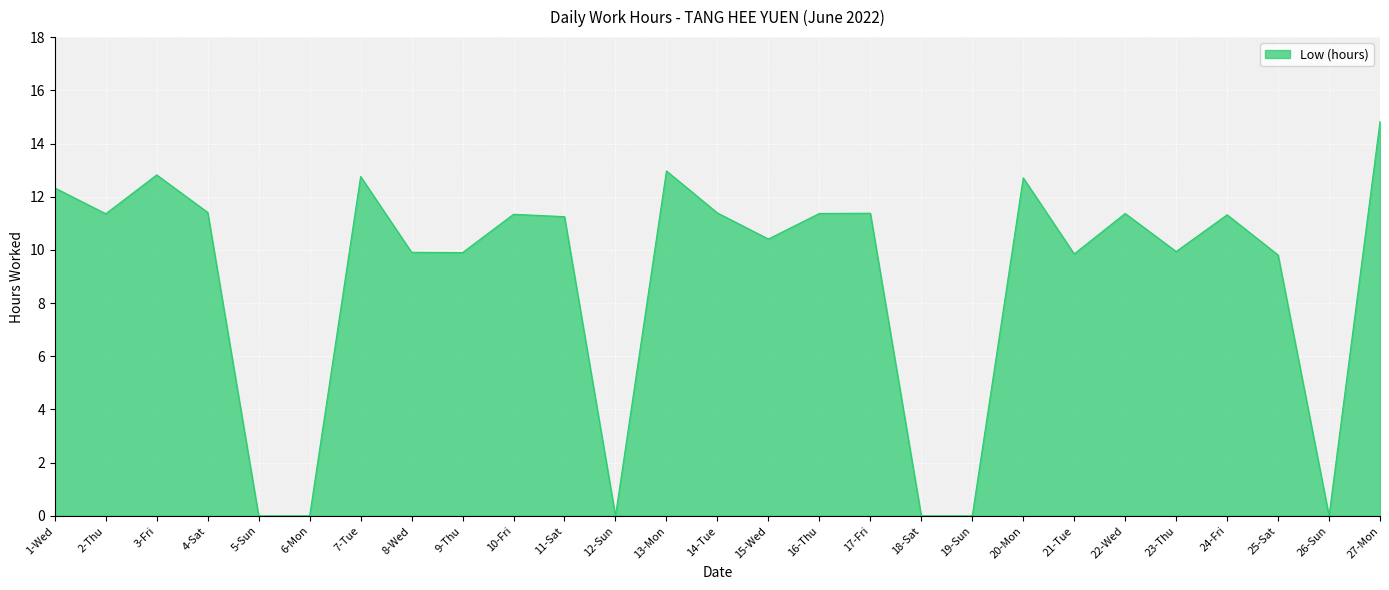

Does the chart display data point markers on the line(s)?

No